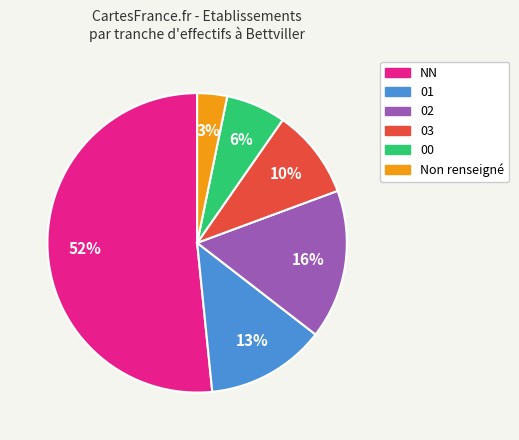

True or false: NN accounts for 60% of the total.

False